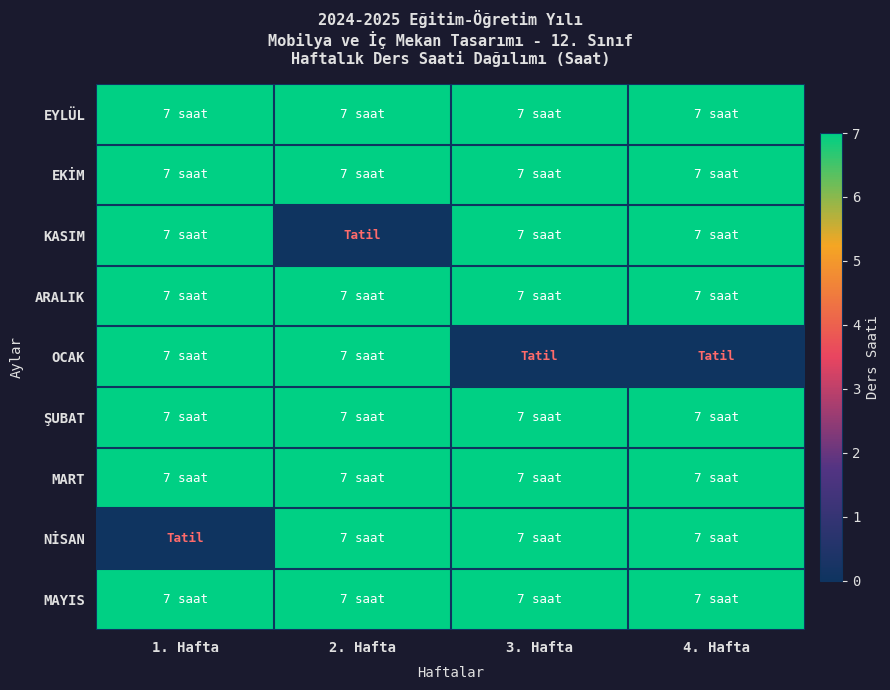

Which has a higher value, 3. Hafta or 4. Hafta?

3. Hafta